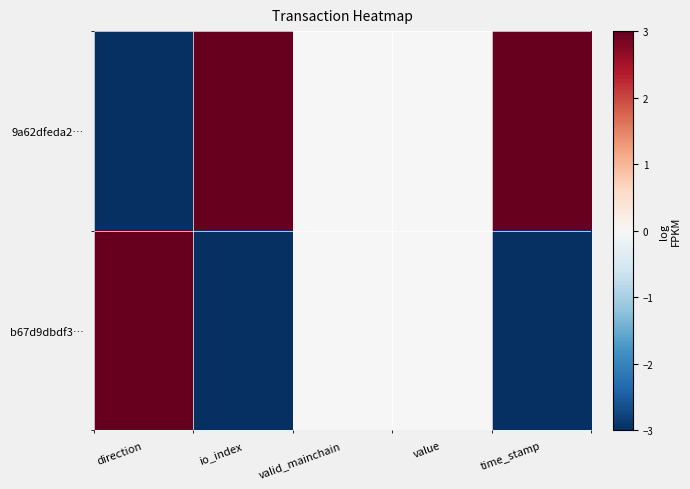

Reading right to left, what are all the values shown in this chart?

9a62dfeda2…: time_stamp=3	value=0	valid_mainchain=0	io_index=3	direction=-3
b67d9dbdf3…: time_stamp=-3	value=0	valid_mainchain=0	io_index=-3	direction=3